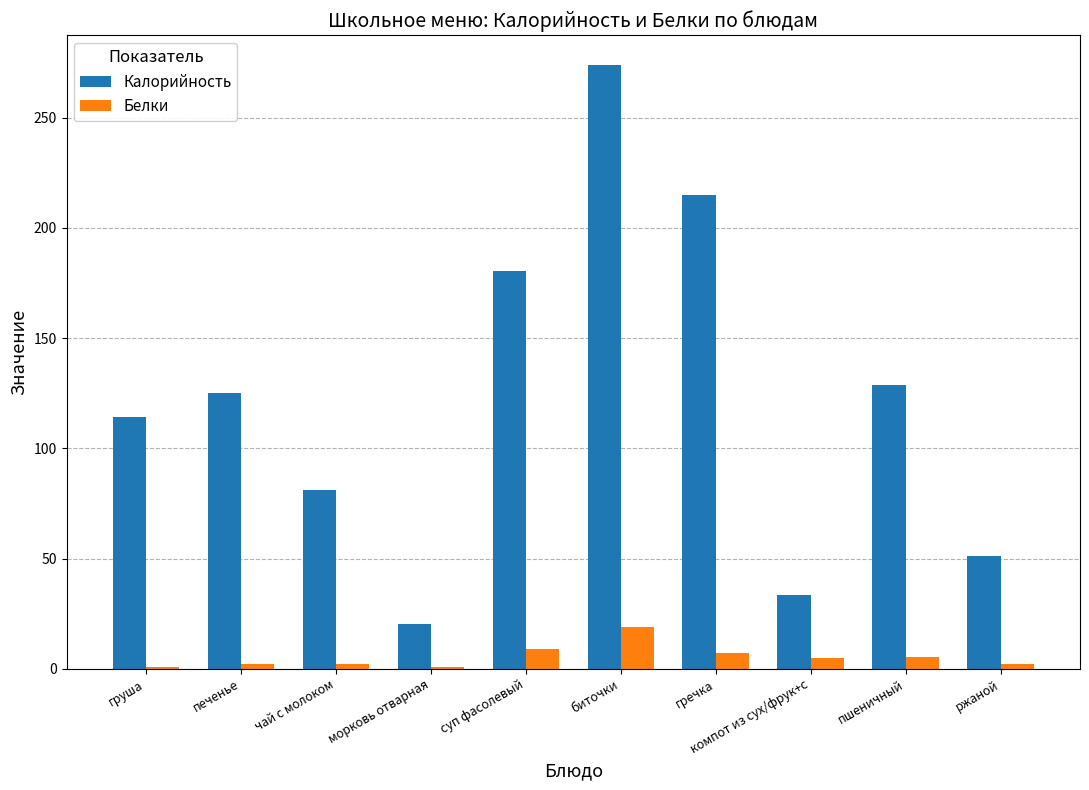

What is the difference between the Белки values at пшеничный and биточки?

13.9